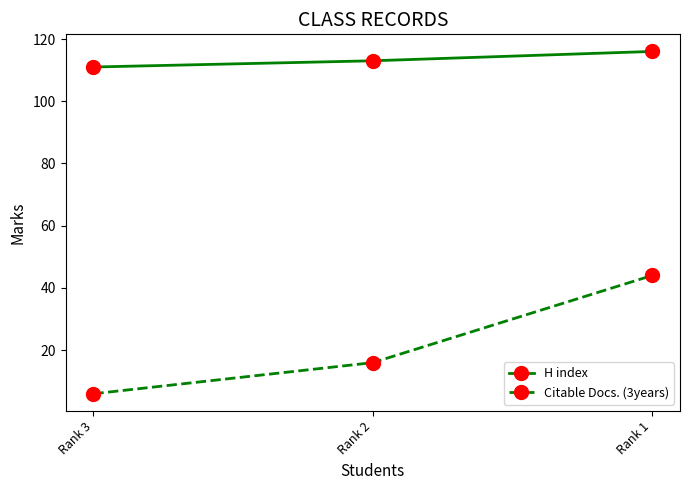

Is it true that H index equals 113 at Rank 2?

True